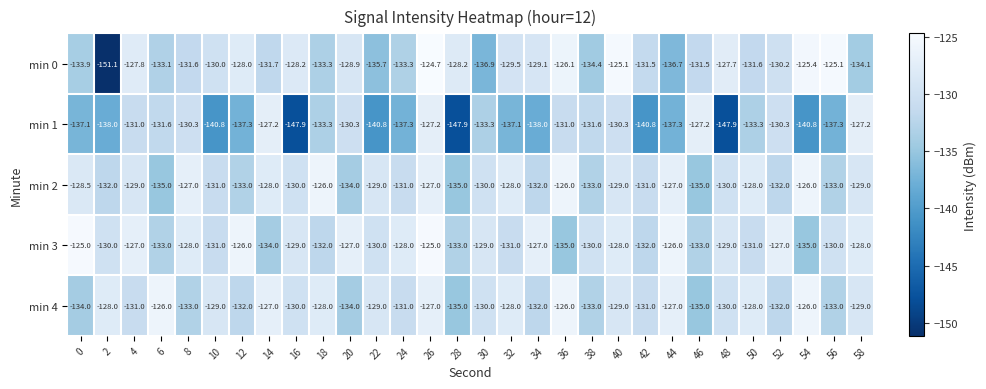

True or false: min 2 has a value of -133.0 at 56.

True